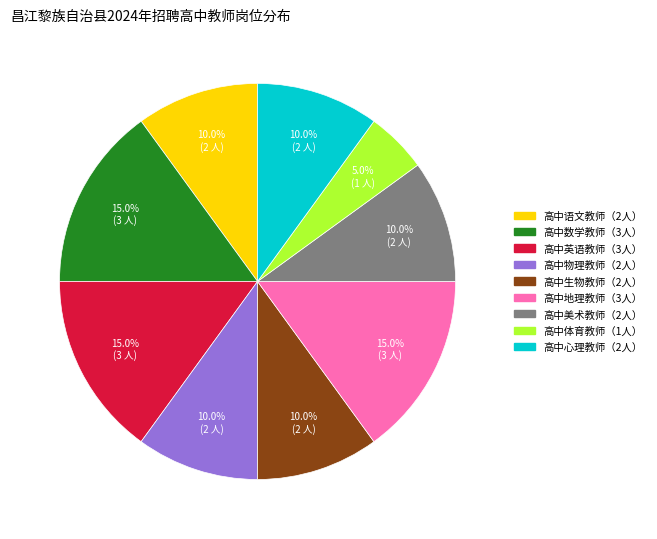

Is there a majority slice in this chart?

No